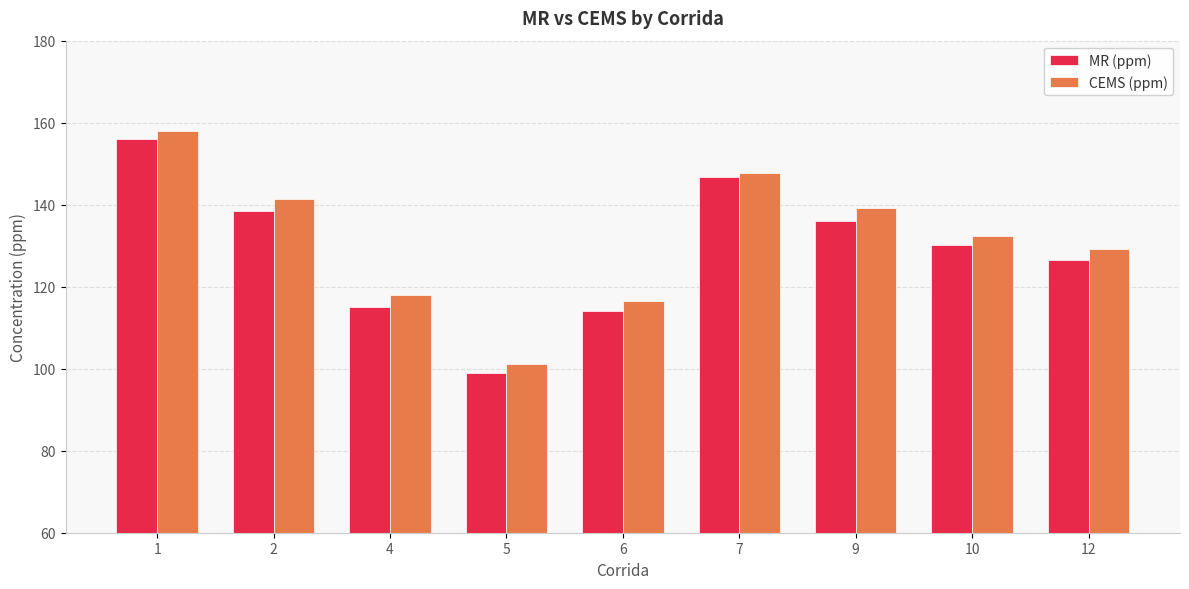

What is the sum of all MR (ppm) values?

1162.4